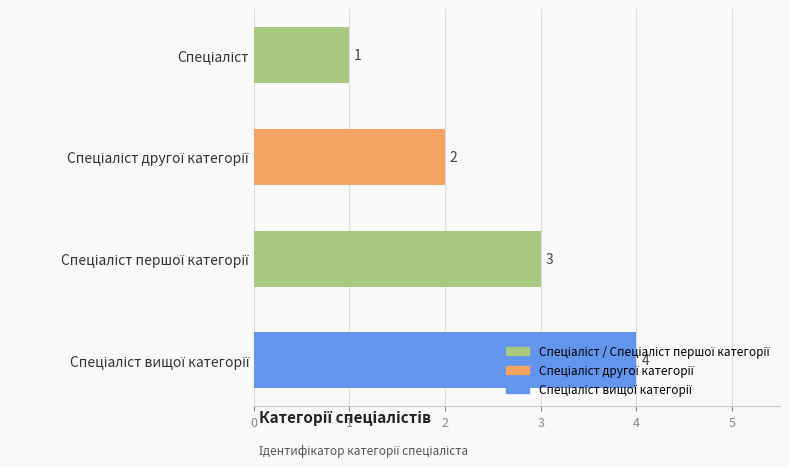

What is the value of the 1st bar from the top?

1